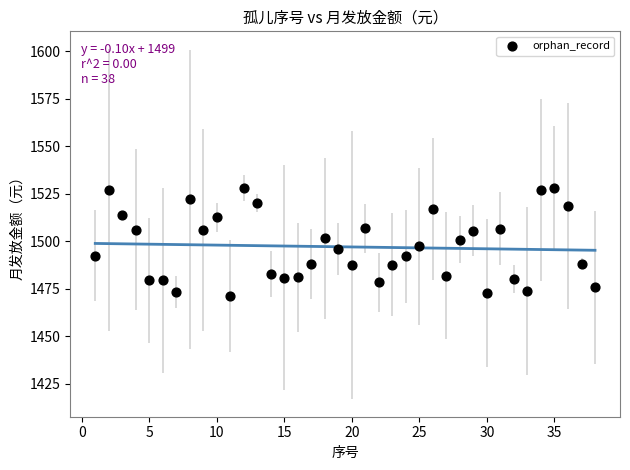

How many data points are displayed?

38